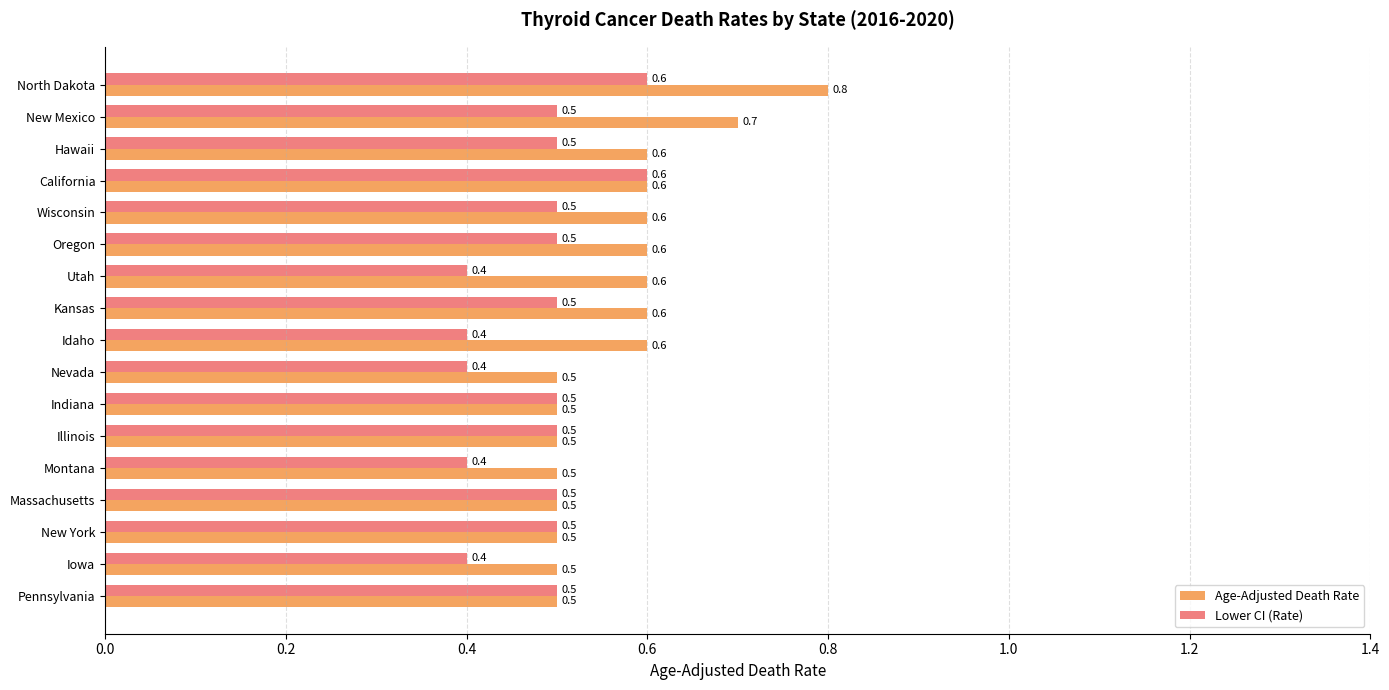

How many Lower CI (Rate) values are between 0 and 1?

17